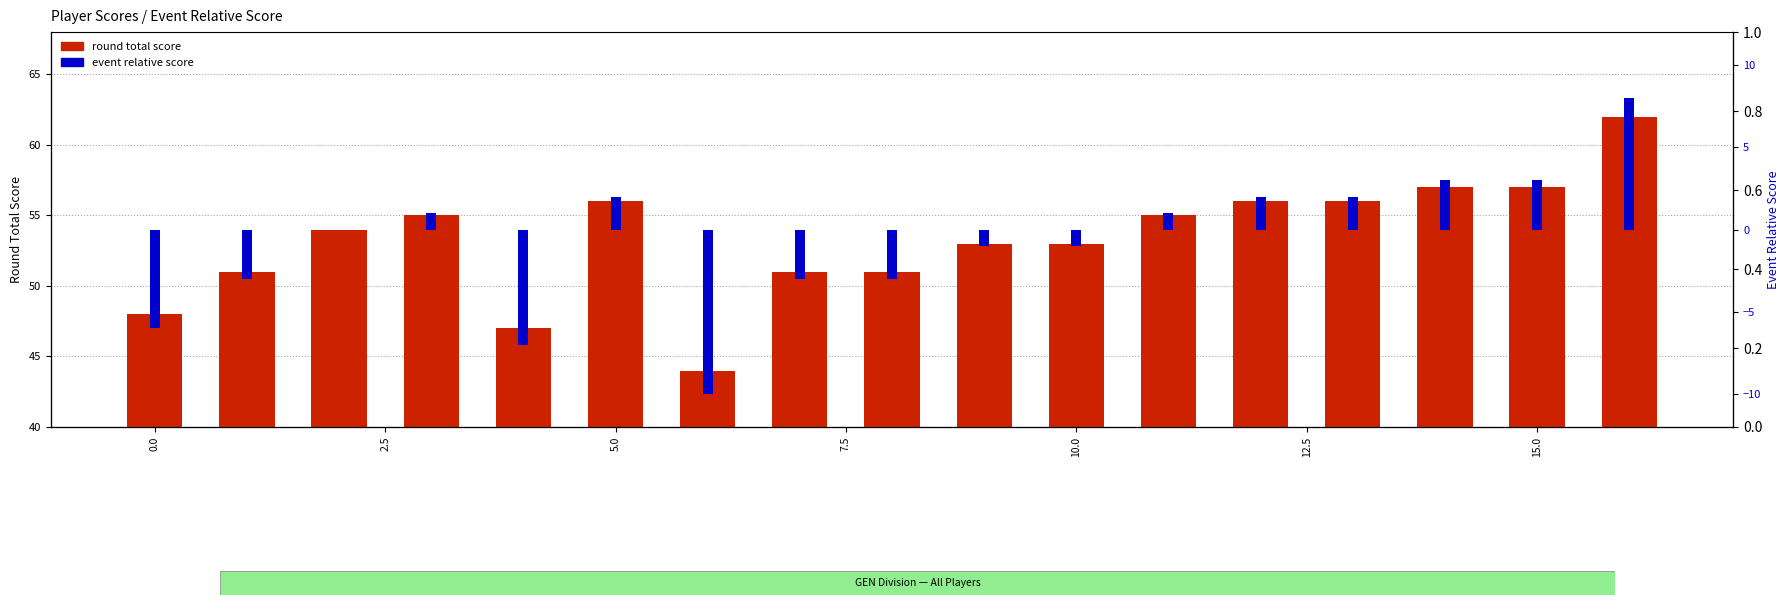

How many groups of bars are there?

17